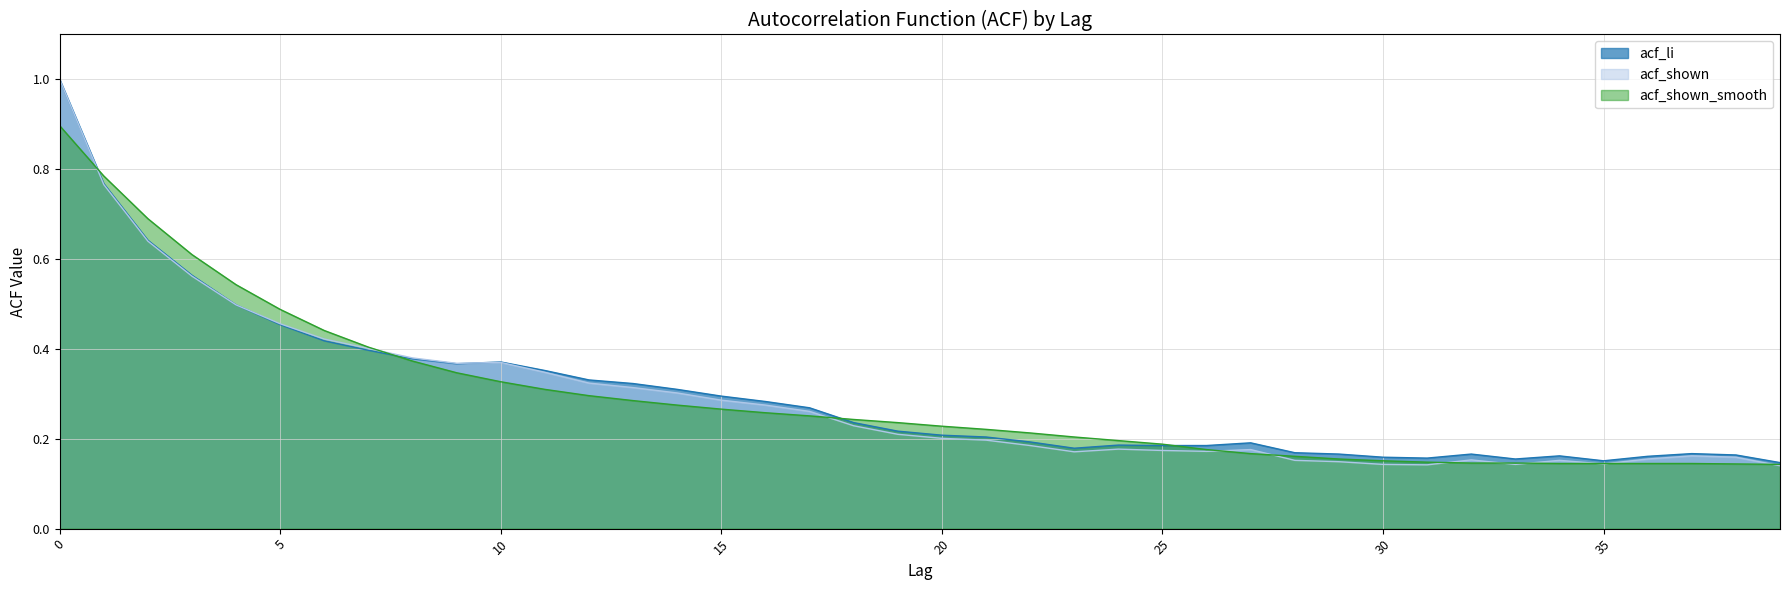

Does the chart have visible grid lines?

Yes